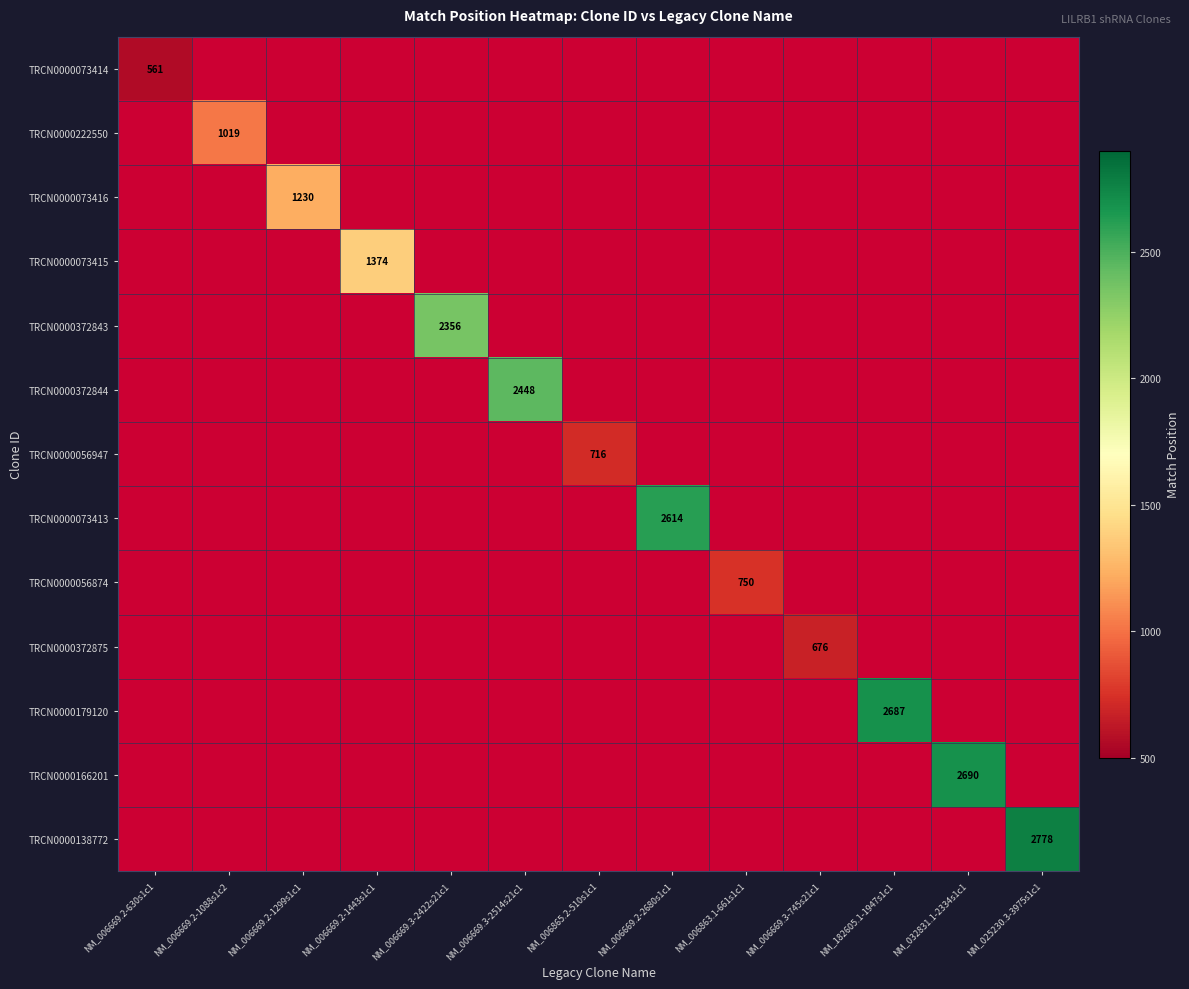

At which label does TRCN0000138772 reach its minimum?

NM_006669.2-630s1c1